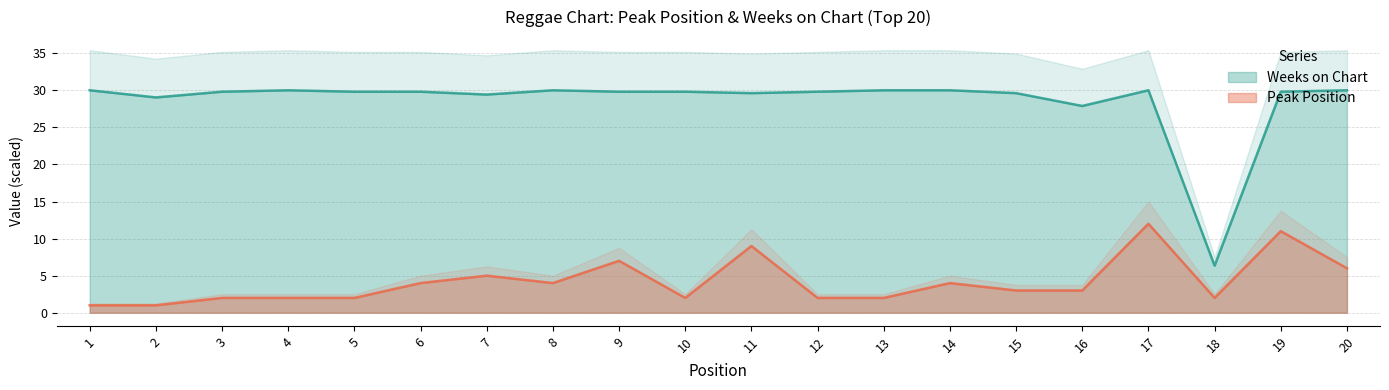

True or false: Weeks on Chart and Peak Position intersect in this chart.

False